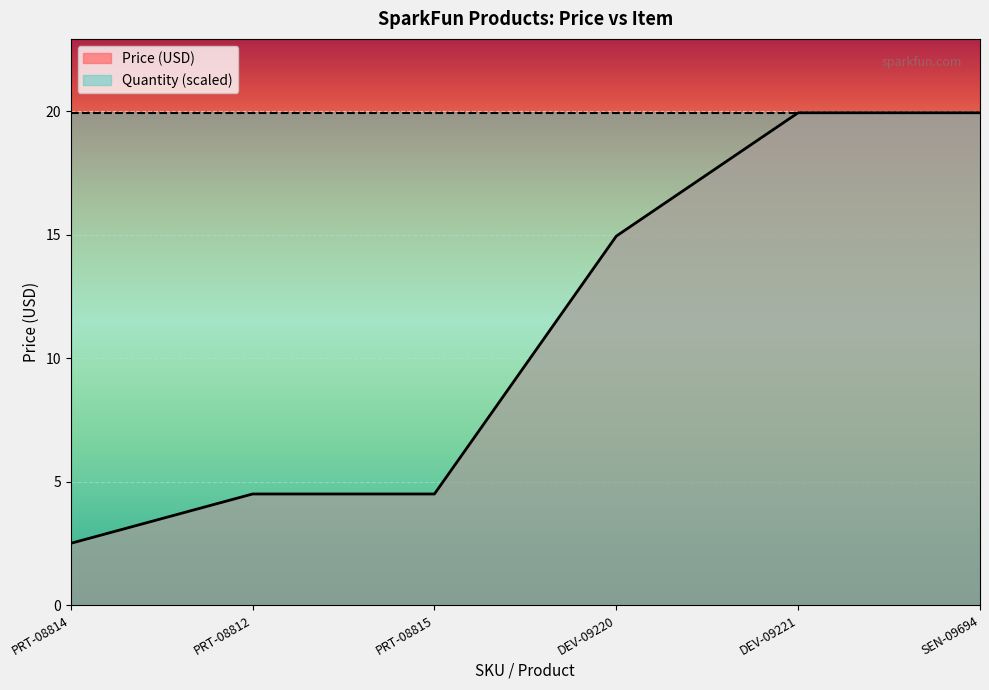

How many data points are less than 14?

3